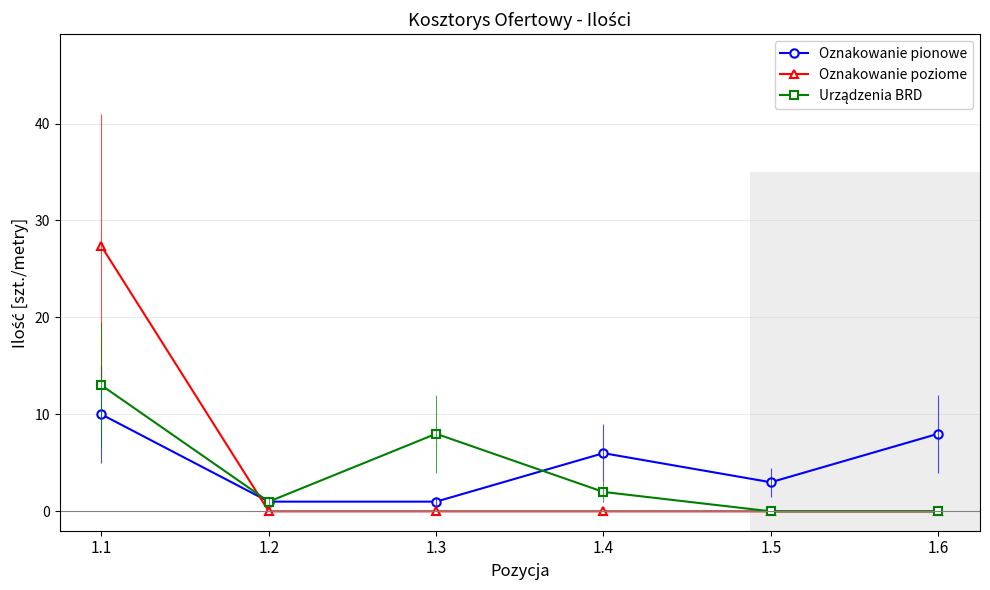

What is the value of the Oznakowanie pionowe point at the 4th from the left?

6.0